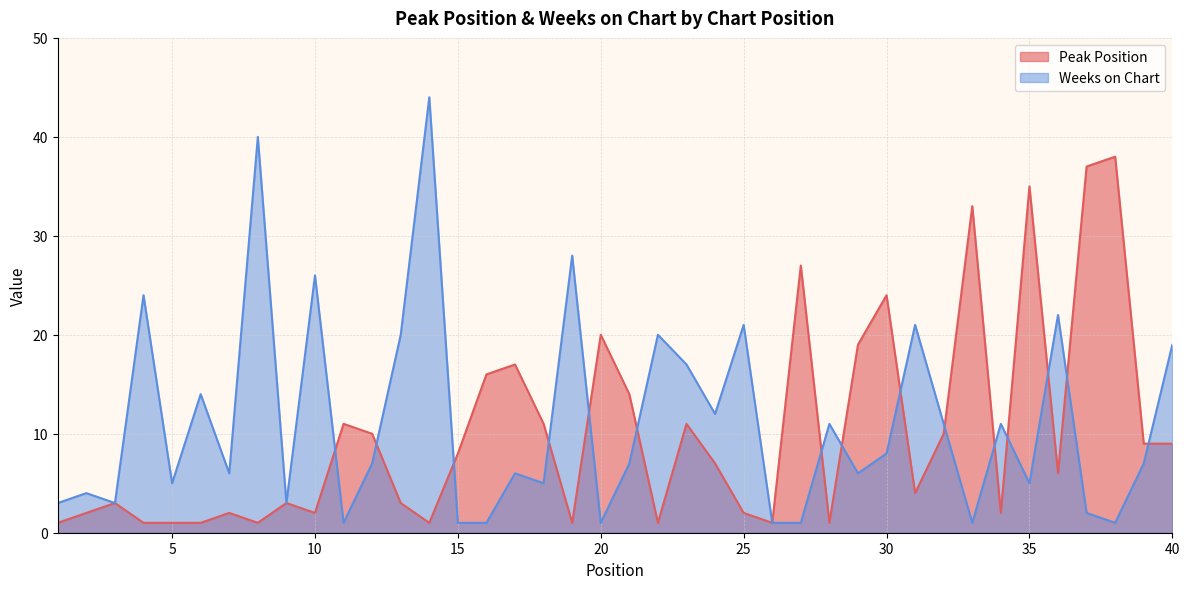

What is the sum of the Peak Position values at 32 and 18?

21